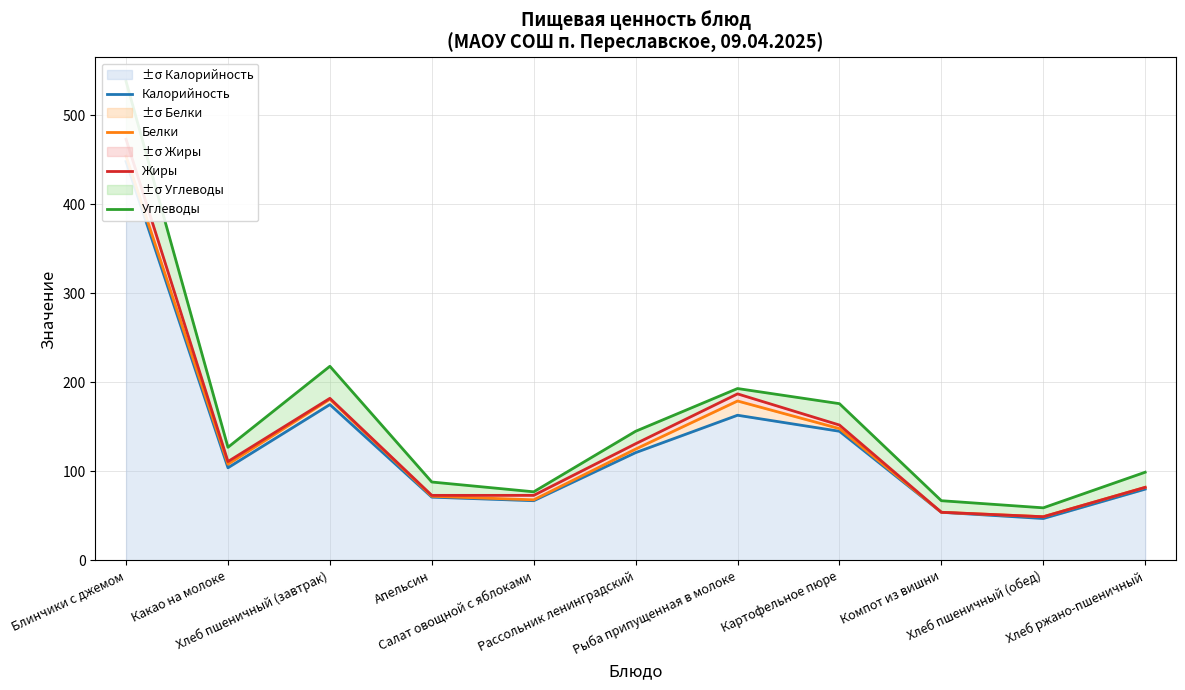

Count the number of categories in the chart.

11